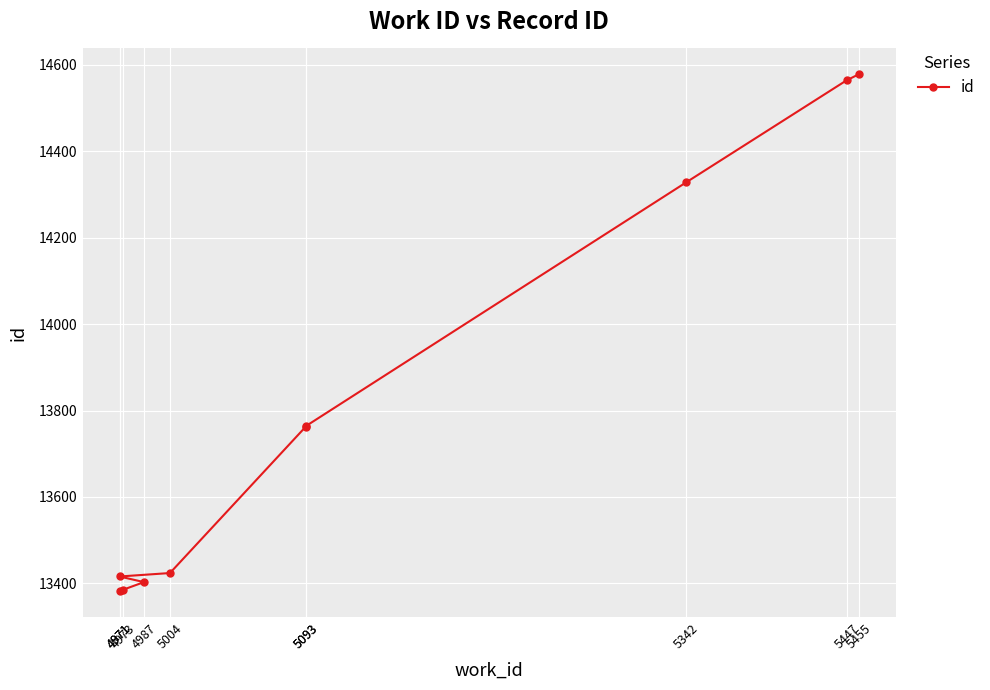

The value at 5455 is 14578. True or false?

True